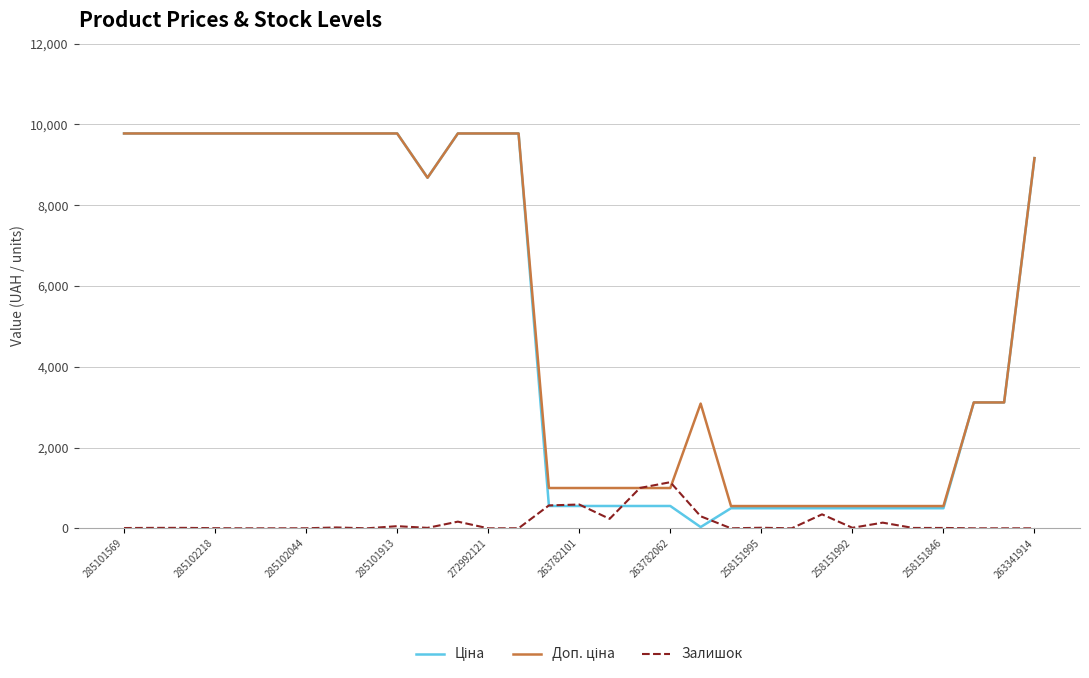

What is the highest value of the Залишок series?

1142.0